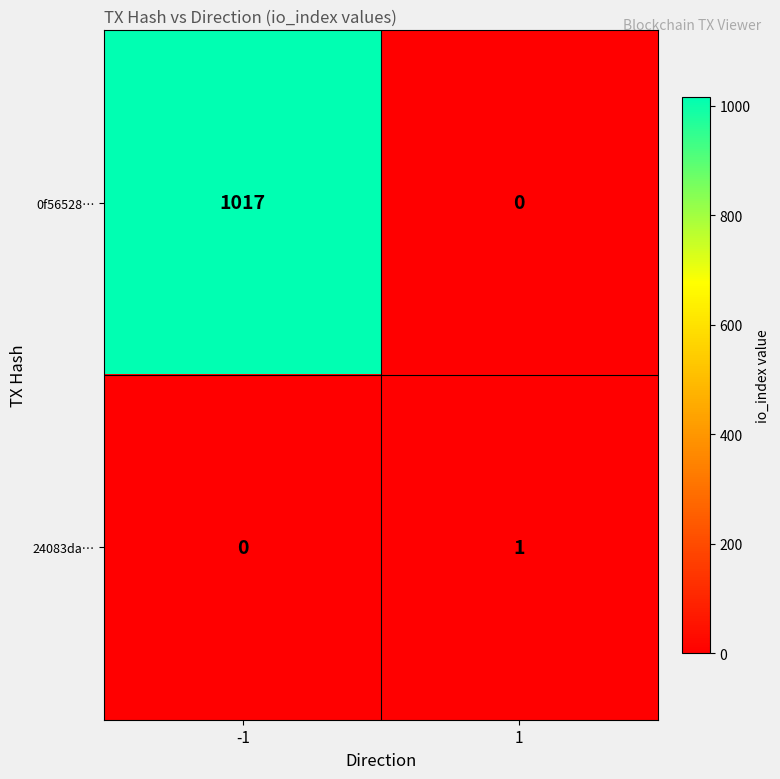

What is the difference between the 0f56528… values at 1 and -1?

1017